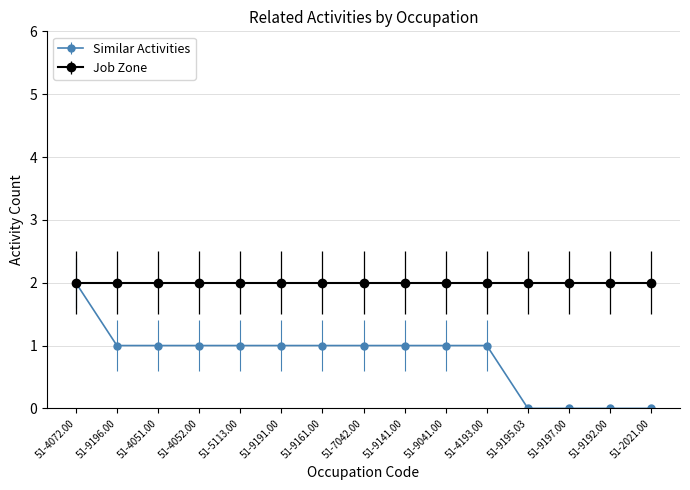

At which label does Similar Activities reach its peak?

51-4072.00